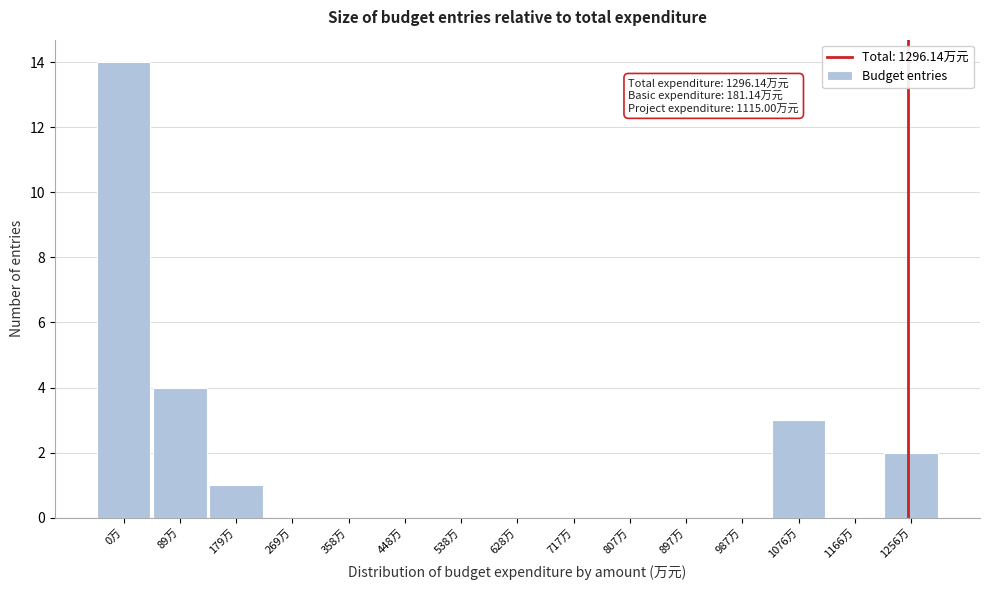

Reading left to right, transcribe all the data shown in this chart.

0万=14	89万=4	179万=1	269万=0	358万=0	448万=0	538万=0	628万=0	717万=0	807万=0	897万=0	987万=0	1076万=3	1166万=0	1256万=2